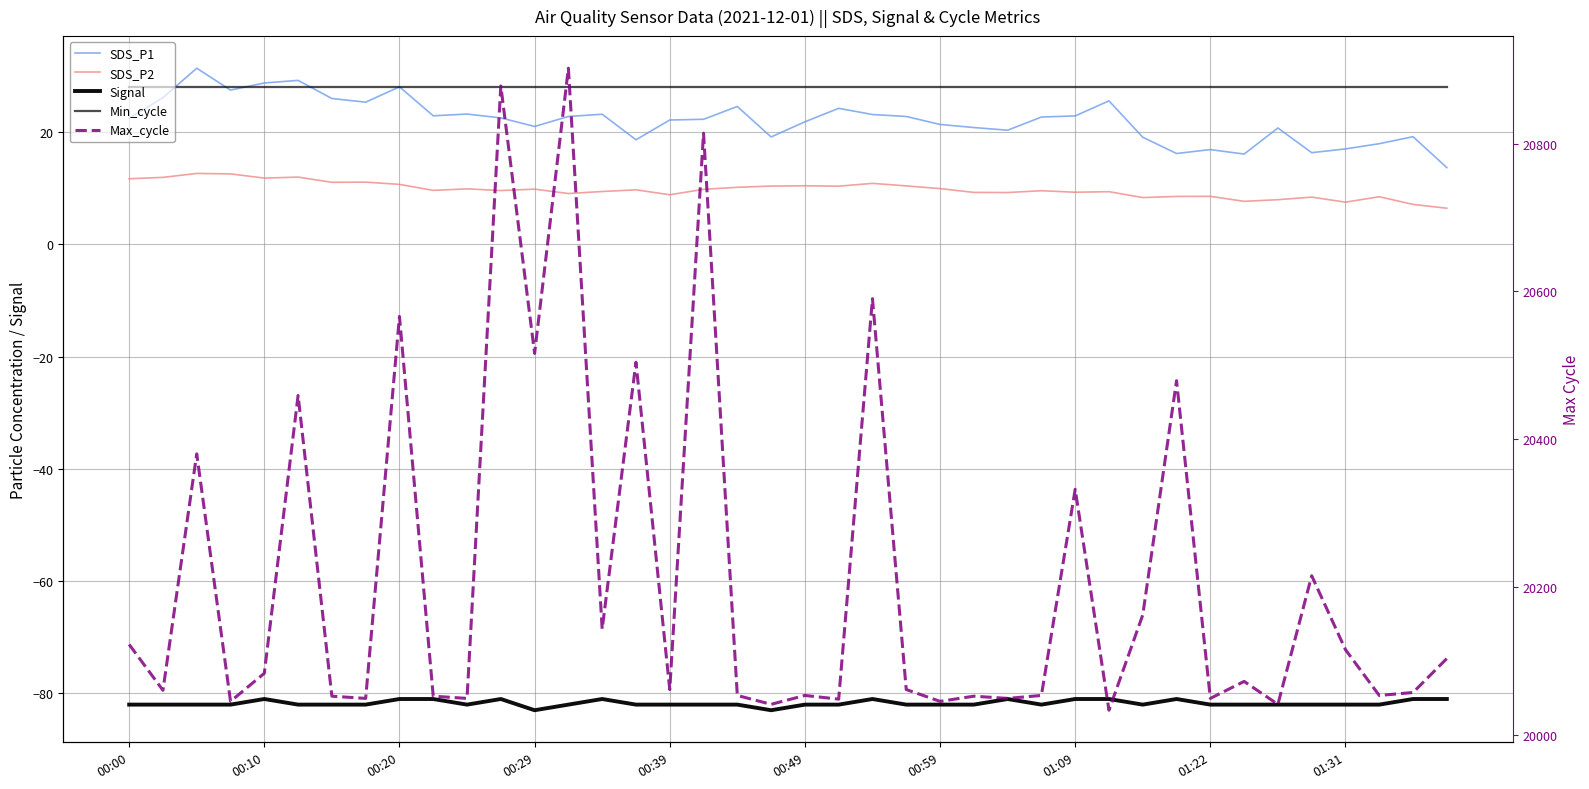

How many lines are shown in the chart?

5